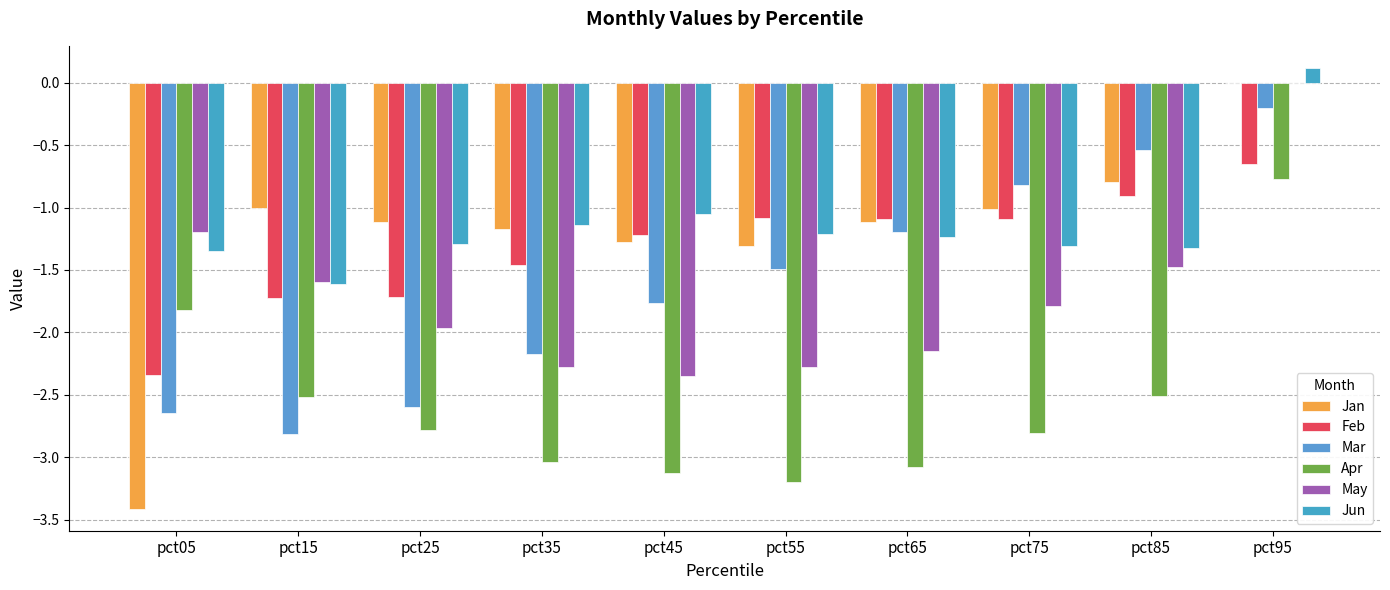

Are the bars grouped side by side (vs. stacked)?

Yes